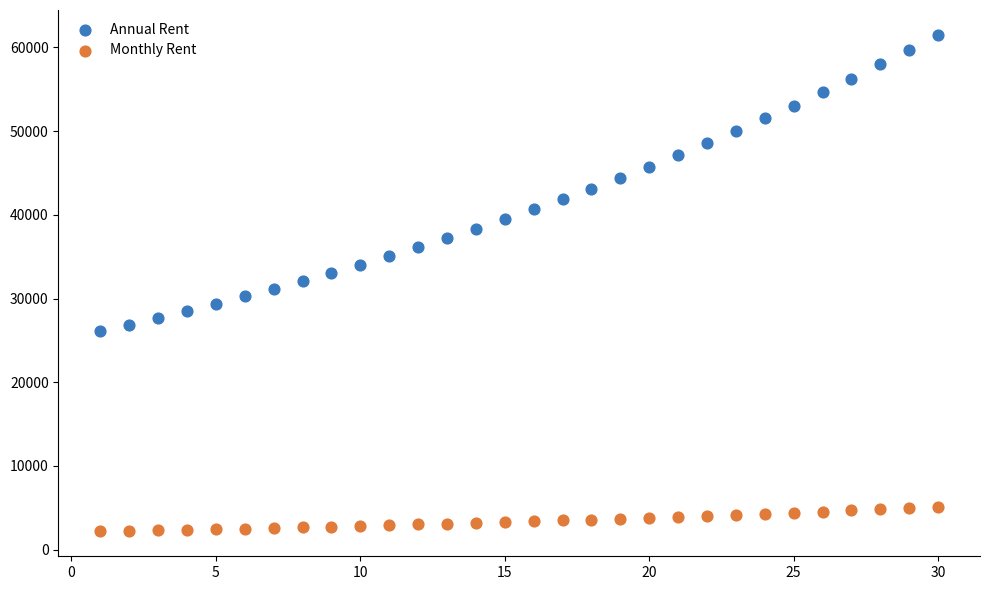

Which series has the largest Y range (max minus min)?

Annual Rent